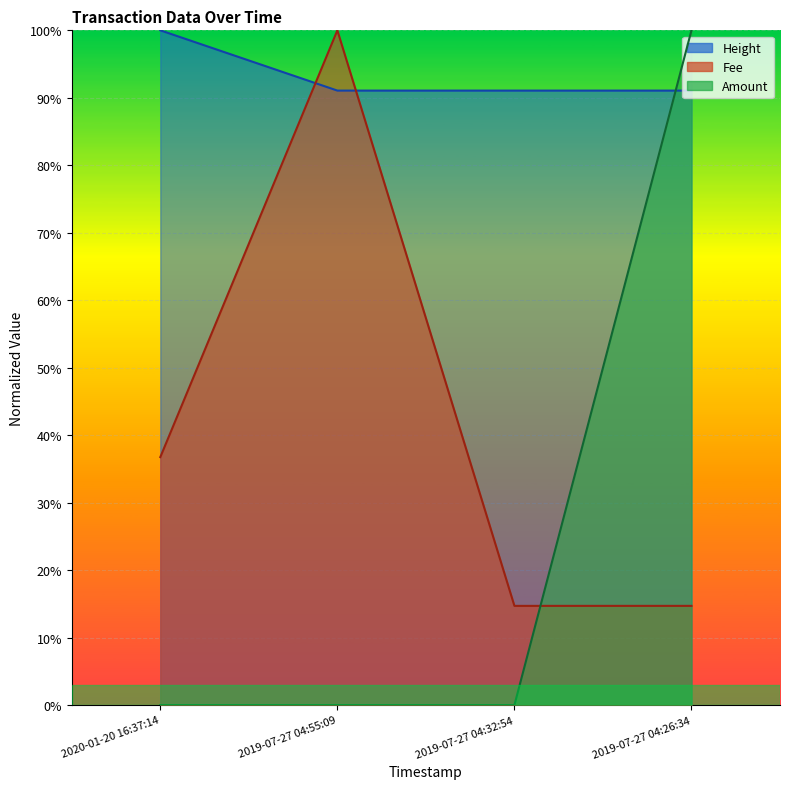

At which label does Fee reach its minimum?

2019-07-27 04:32:54